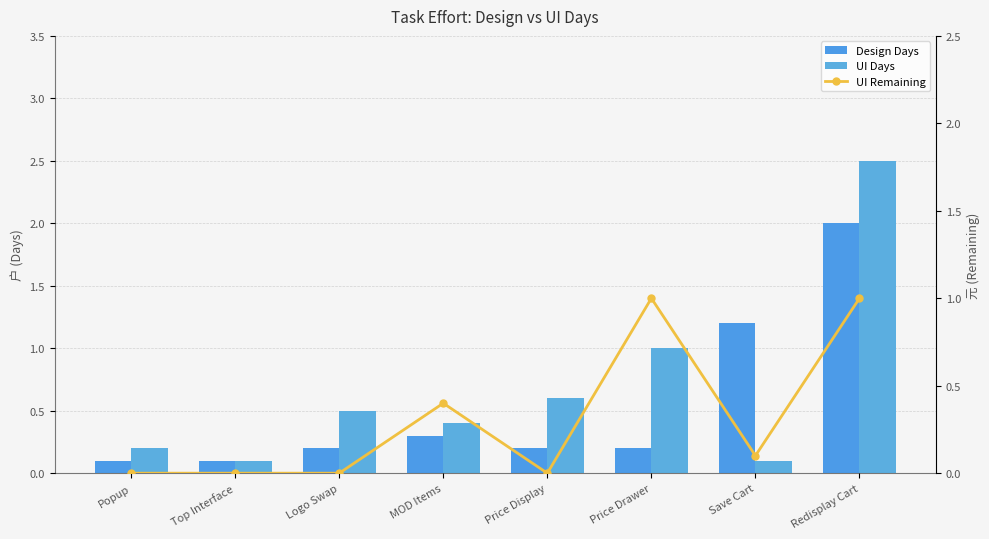

Which category has the lowest value in the UI Days series?

Top Interface